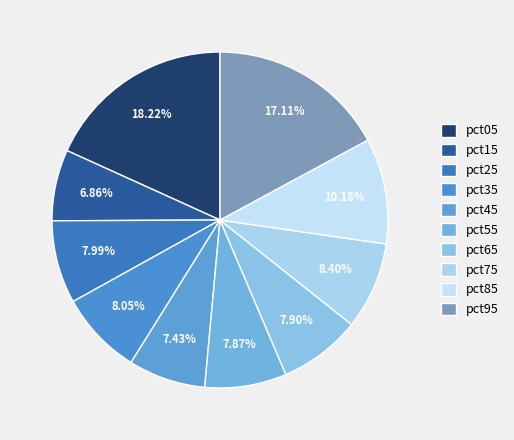

Rank the categories by value from lowest to highest.

pct15, pct45, pct55, pct65, pct25, pct35, pct75, pct85, pct95, pct05